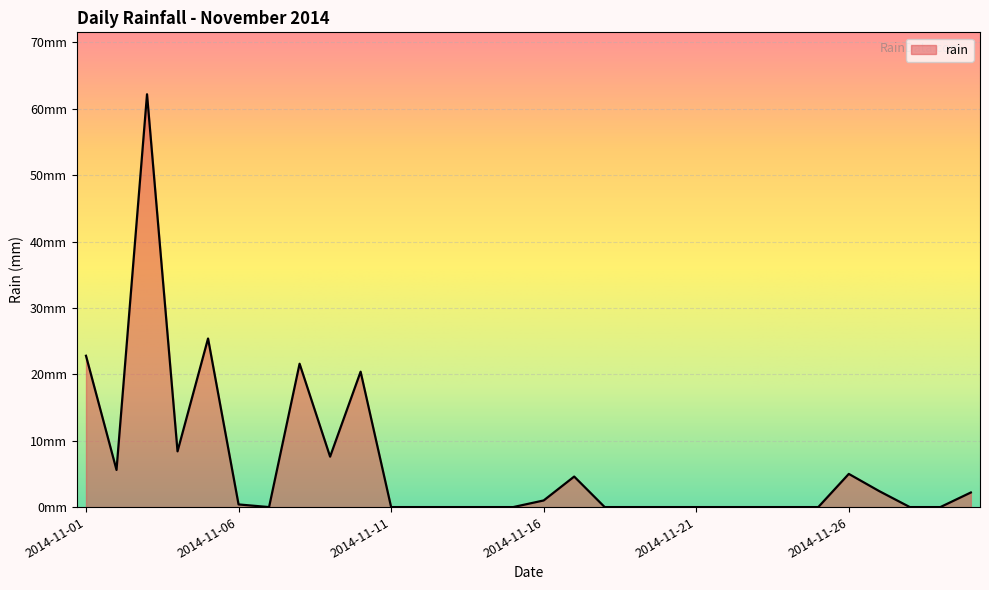

What is the maximum value shown in the chart?

62.2